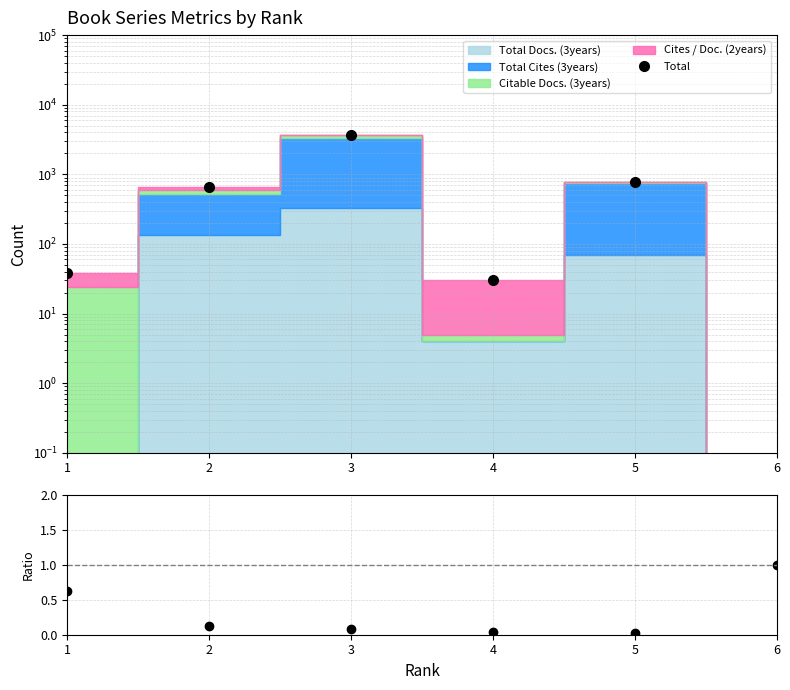

What is the greatest value displayed?

3715.0